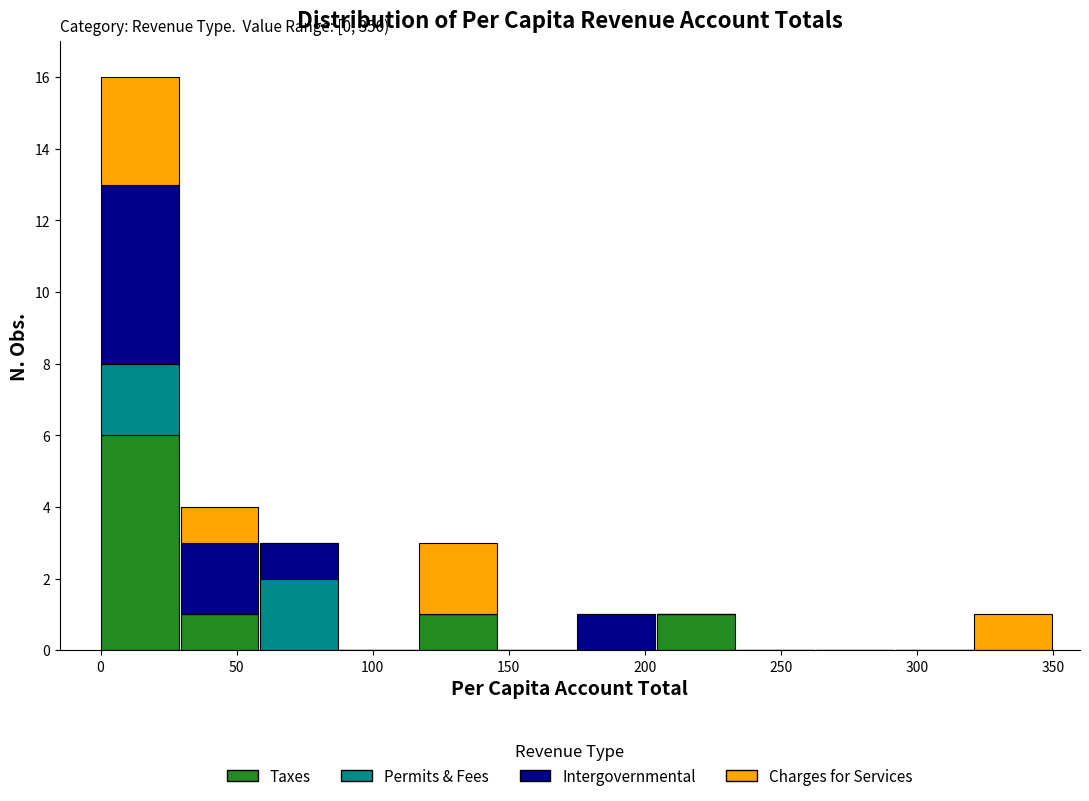

Which range on the x-axis has the tallest stacked bar (by total height)?

0 to 30